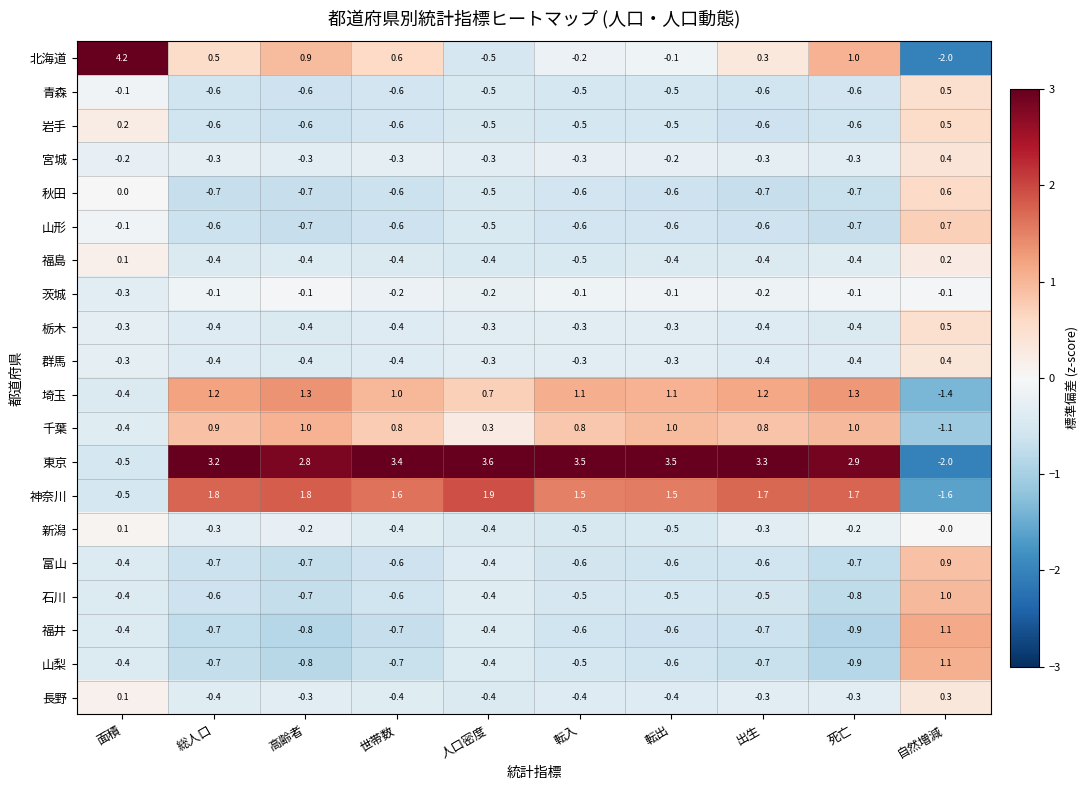

The value of 神奈川 at 高齢者 is 3.1. True or false?

False